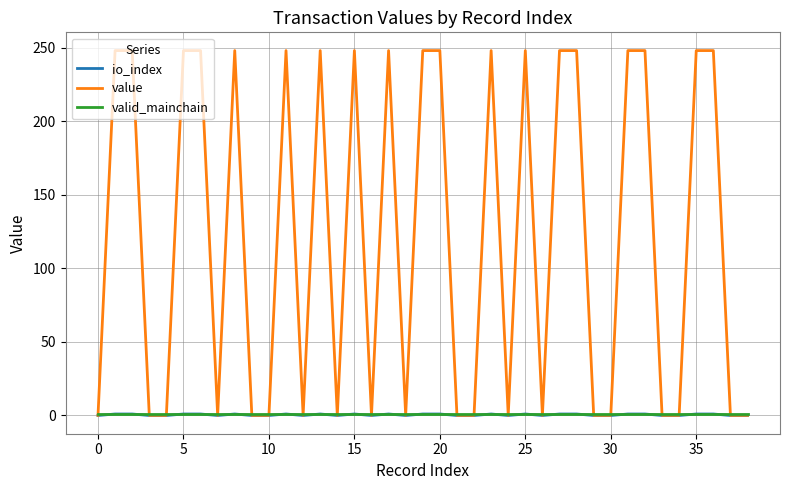

What is the highest value of the value series?

248.1